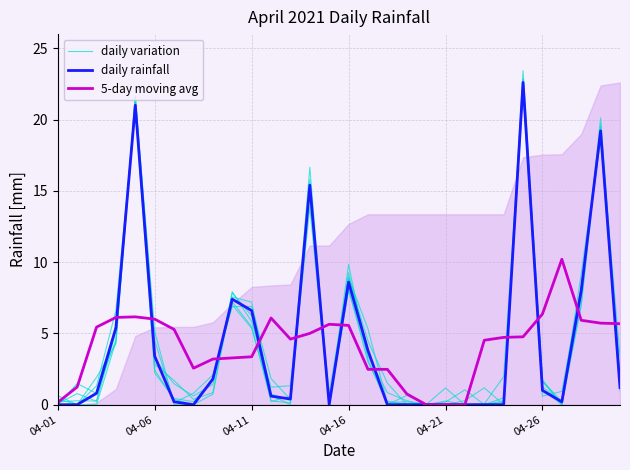

At 6, list the series in order from largest to smallest.

5-day moving avg, daily variation, daily rainfall